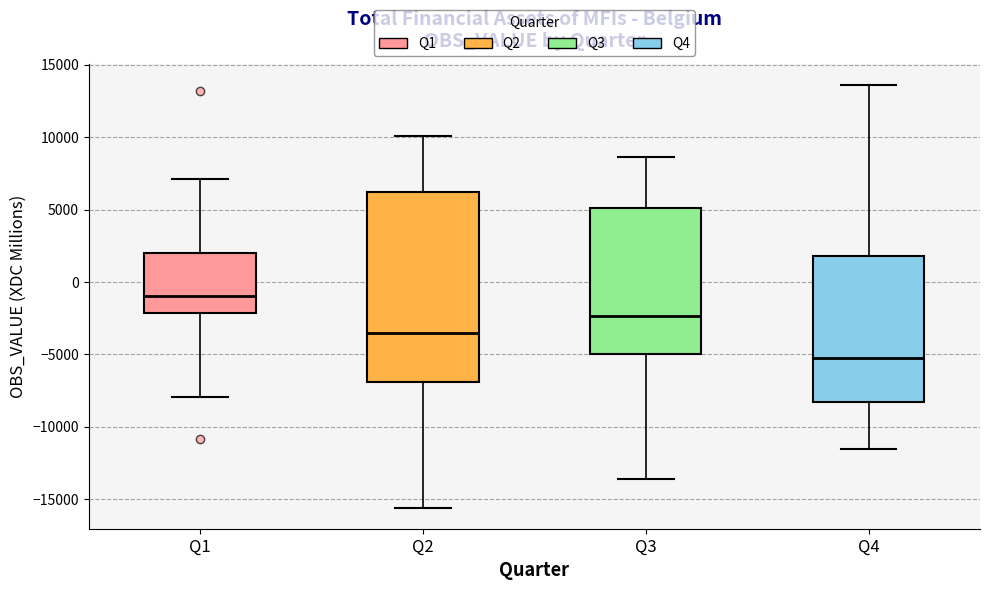

Reading left to right, transcribe this box plot: for each box, give where its median line is, the range the box spans, and where its two whiskers end, as read against the y-axis. The values are not printed on the chart, so give them approximately, as read against the axis.

Q1: median -1000, box -2000 to 2000, whiskers -8000 to 7000
Q2: median -3500, box -7000 to 6500, whiskers -15500 to 10000
Q3: median -2500, box -5000 to 5000, whiskers -13500 to 8500
Q4: median -5000, box -8500 to 2000, whiskers -11500 to 13500